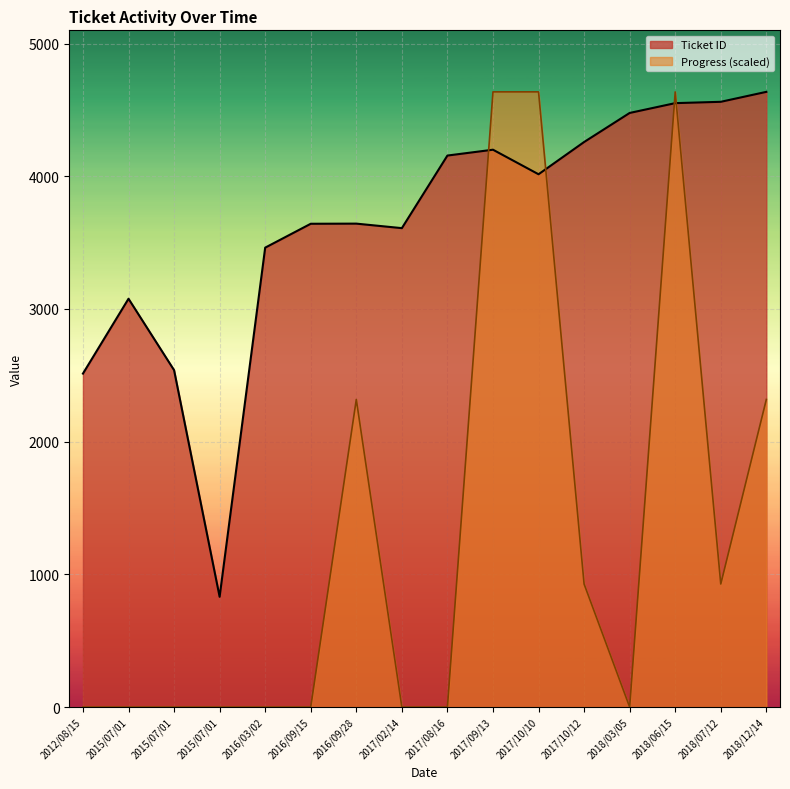

What are all the series names shown in the legend?

Ticket ID, Progress (scaled)